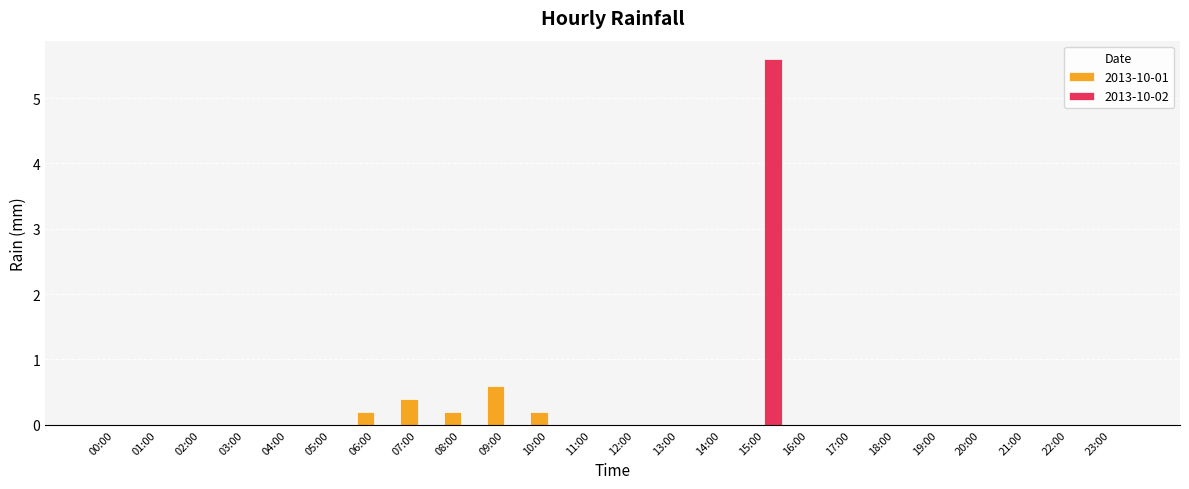

The 2013-10-02 series shows 3.8 at 15:00. True or false?

False